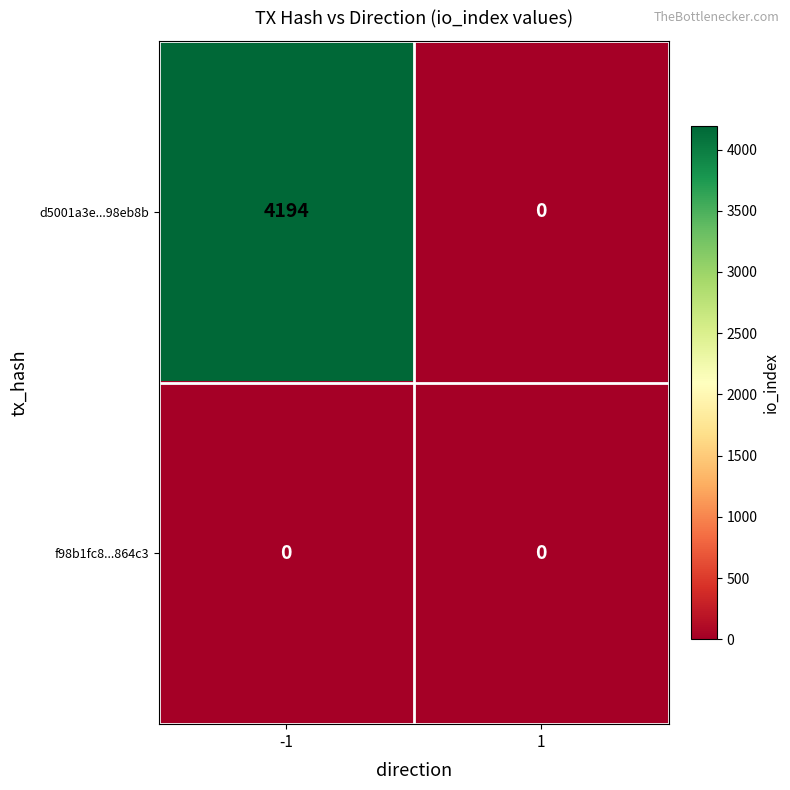

At which category does the chart reach its peak across all series?

-1